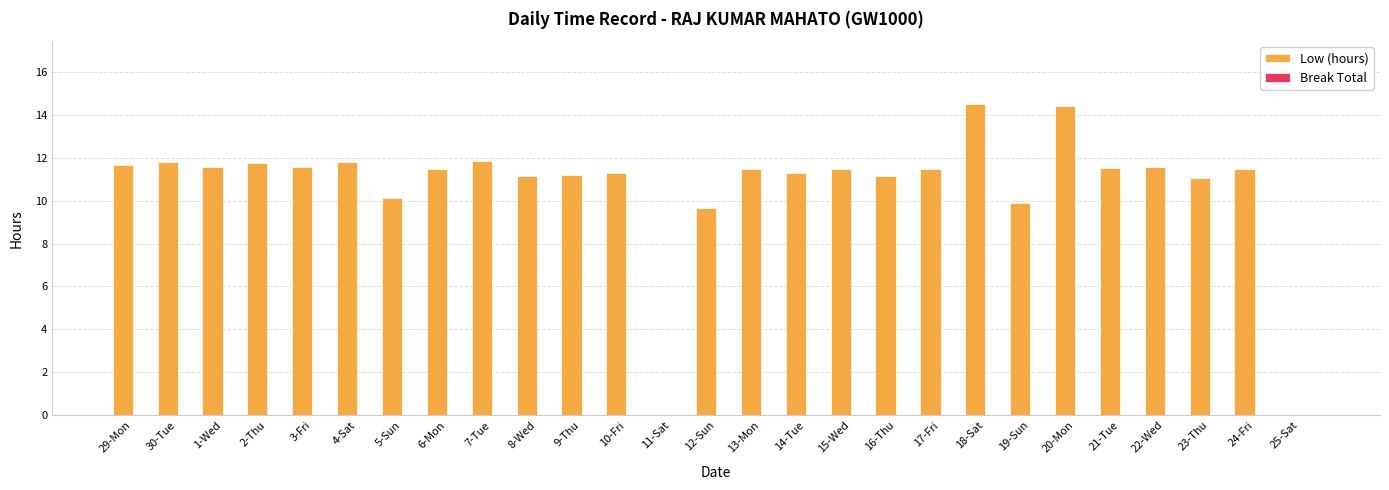

What is the change in value from 5-Sun to 21-Tue?

+1.4